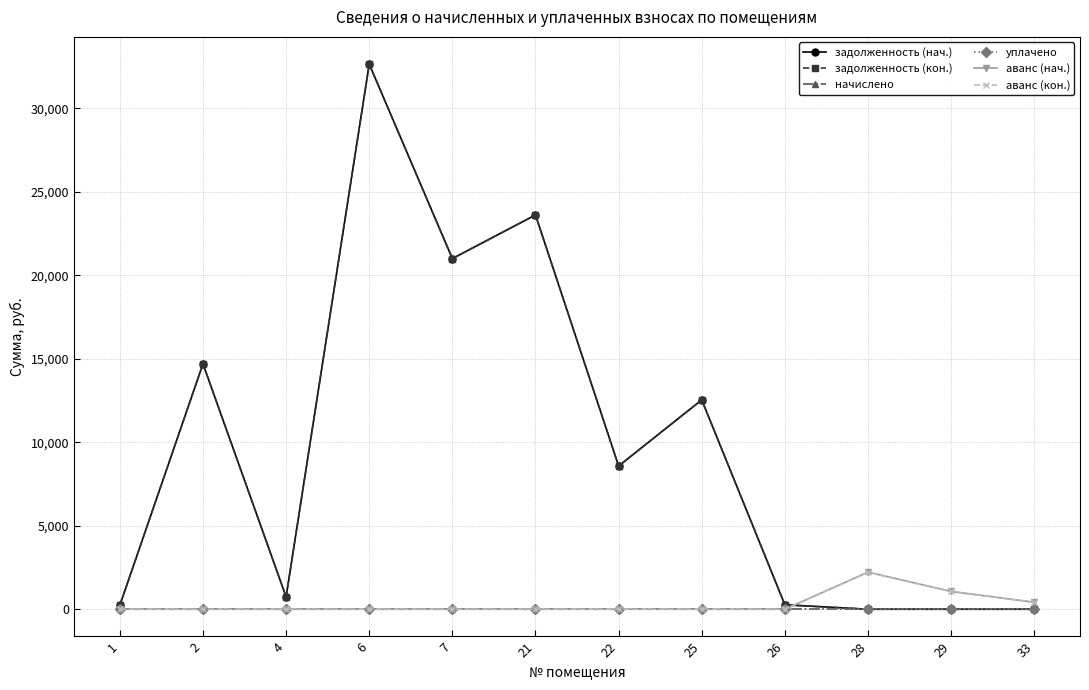

Is this an area chart (filled region under the line)?

No